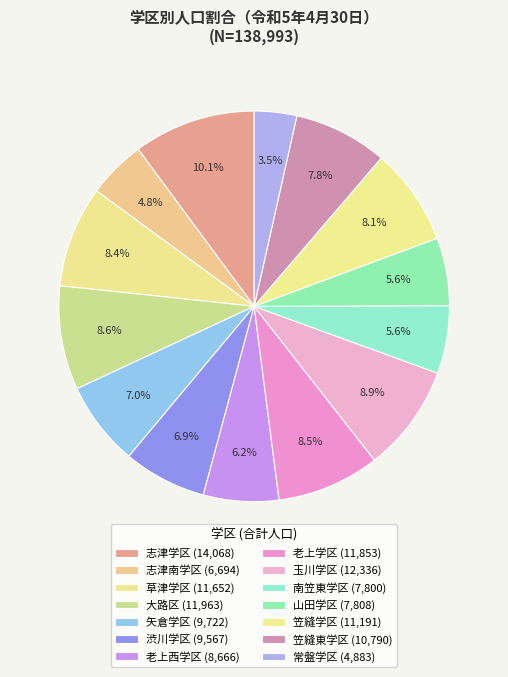

Is the sum of 渋川学区 and 常盤学区 greater than half?

No